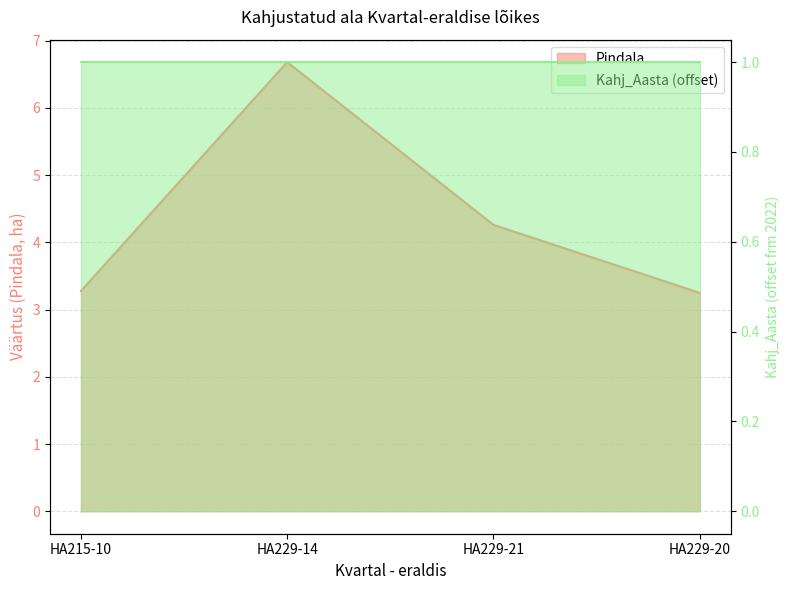

What is the difference between the maximum and minimum values?

3.4